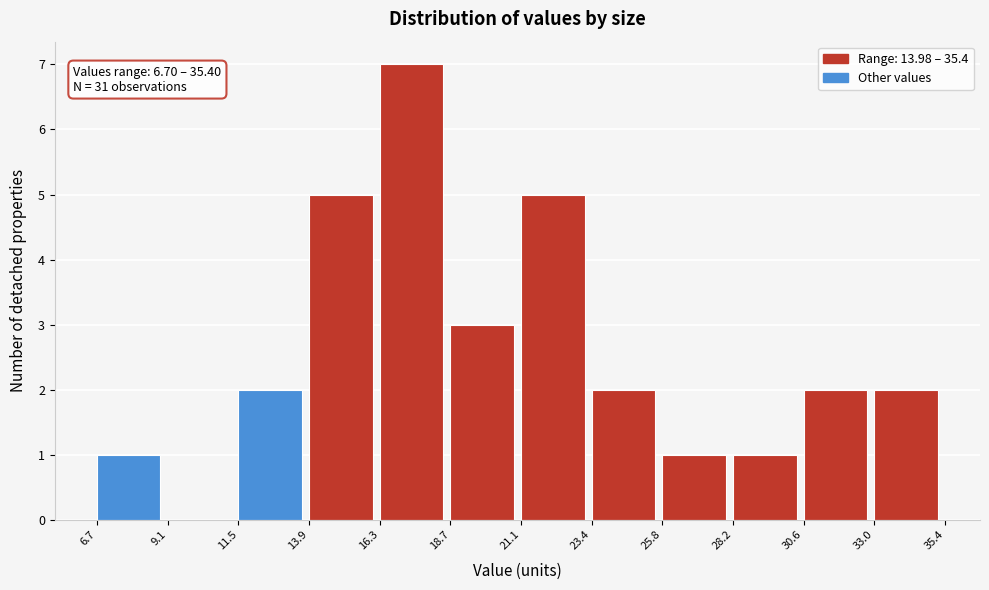

Which range on the x-axis has the tallest bar?

16.3 to 18.7